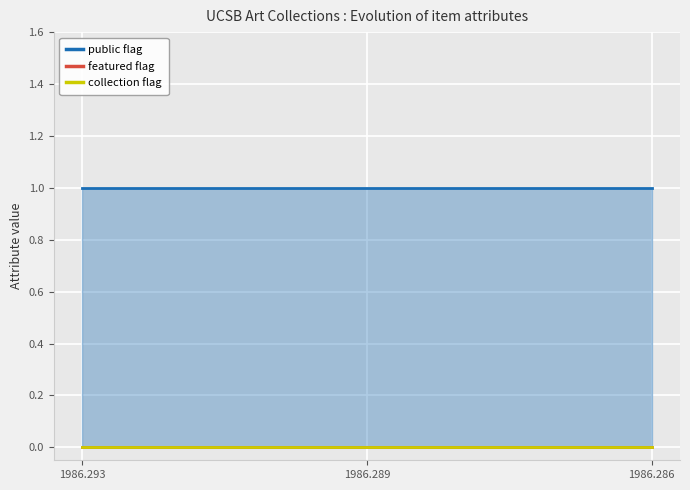

How many data points does each series have?

3